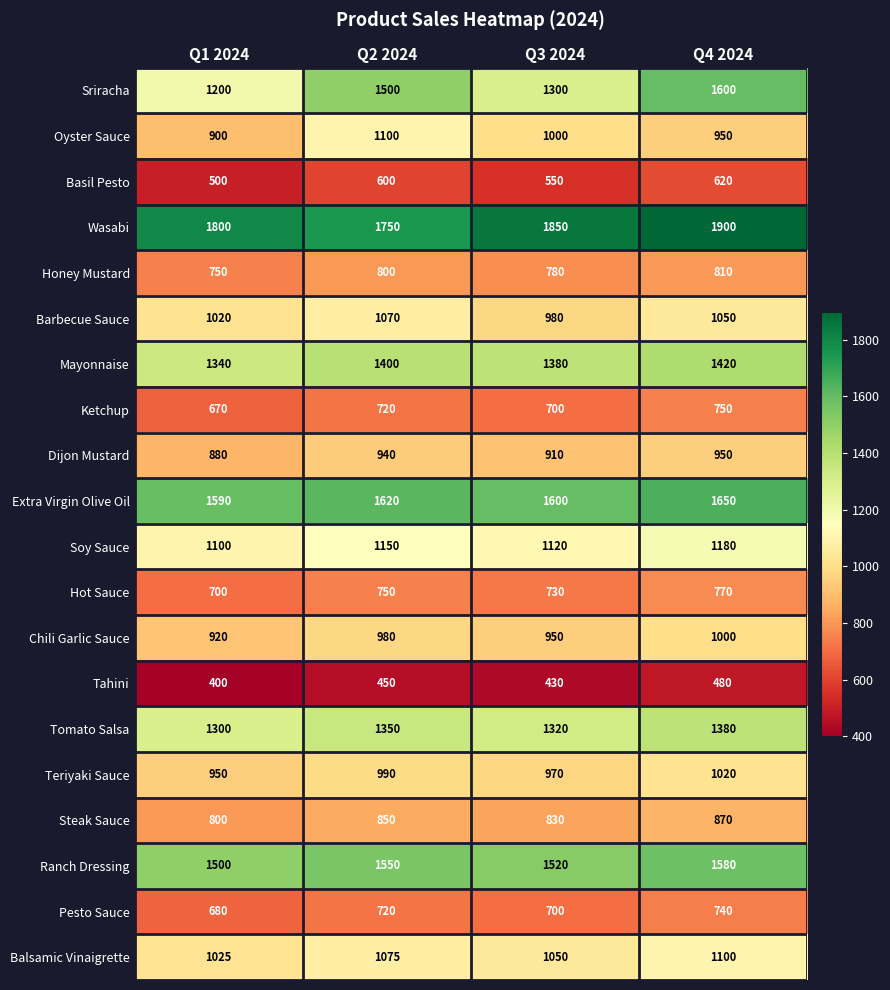

What is the greatest value displayed?

1900